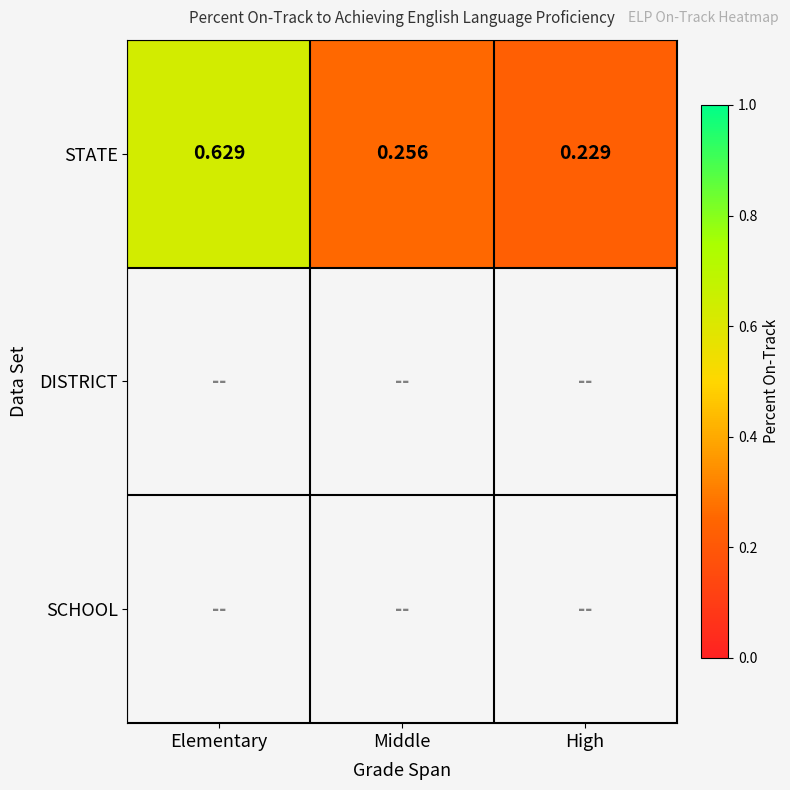

At which label is STATE closest to 0?

High